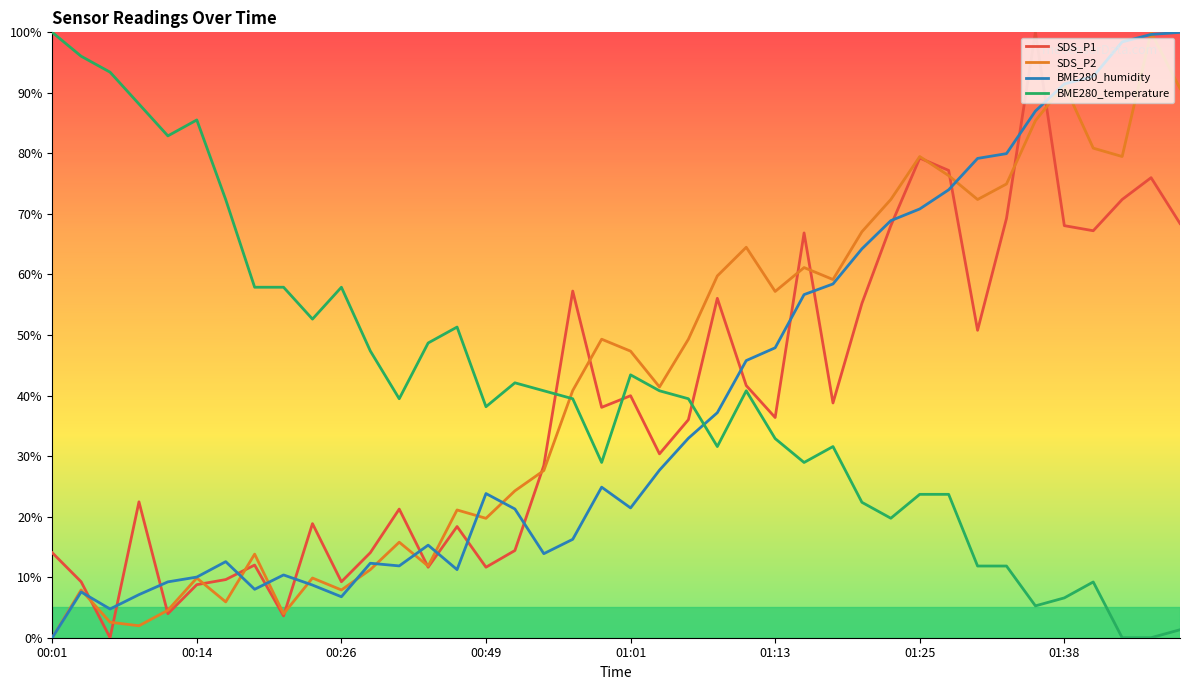

What is the maximum value shown in the chart?

100.0